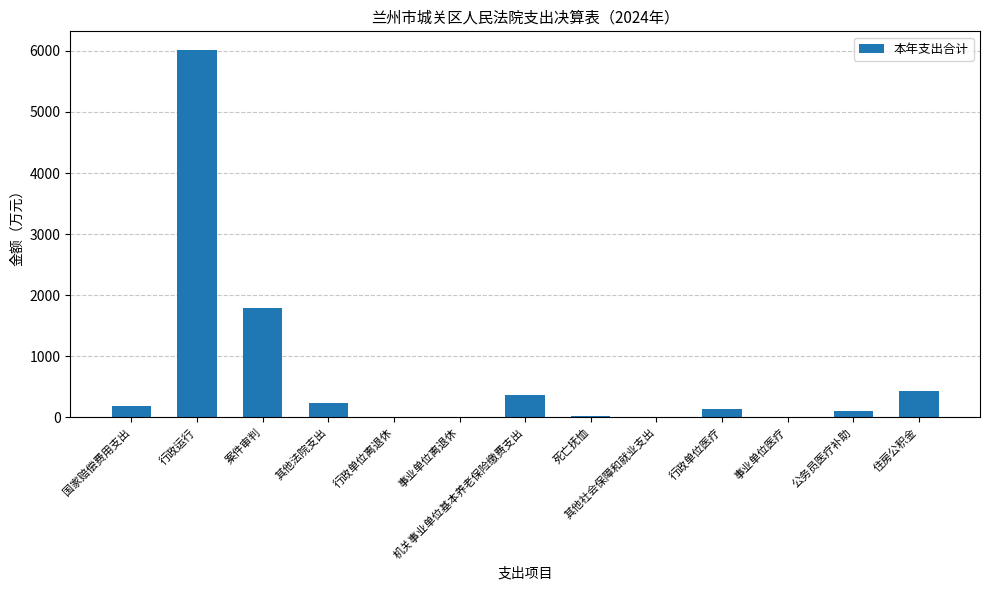

Between 机关事业单位基本养老保险缴费支出 and 行政运行, which is larger?

行政运行